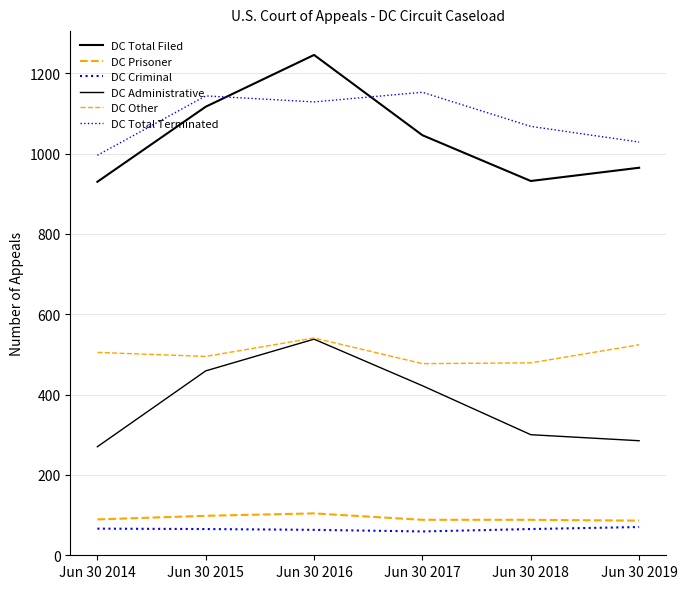

True or false: DC Other has a value of 176 at Jun 30 2017.

False